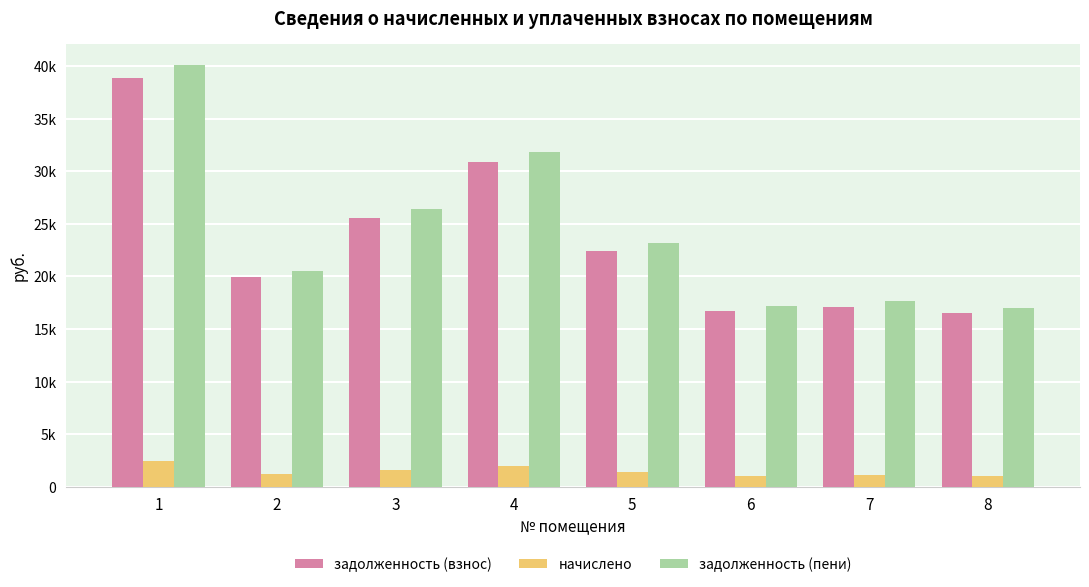

At how many categories does at least one series exceed 28657?

2